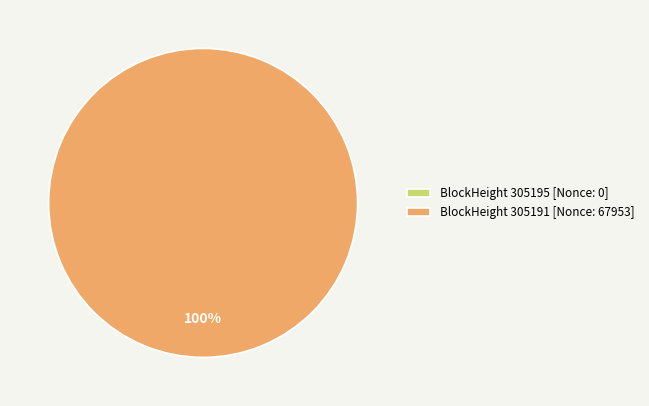

Combined, do 305191 and 305195 account for over 50%?

Yes